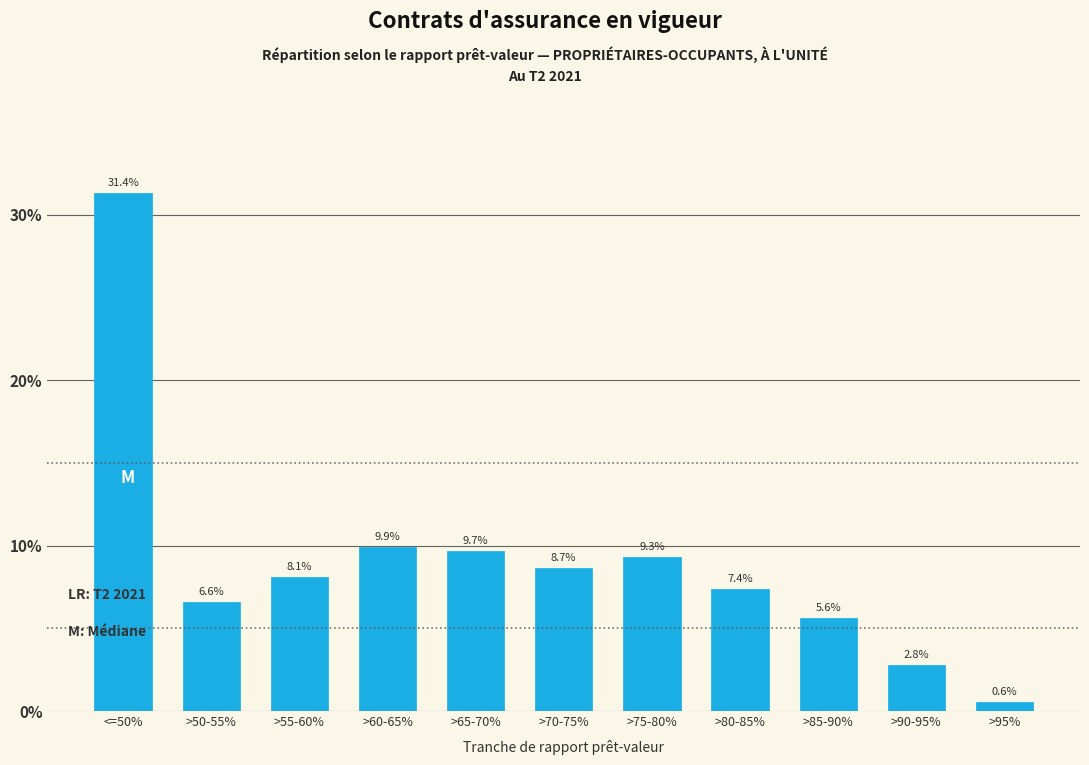

Reading left to right, extract all data points from this chart.

31.4	6.6	8.1	9.9	9.7	8.7	9.3	7.4	5.6	2.8	0.6